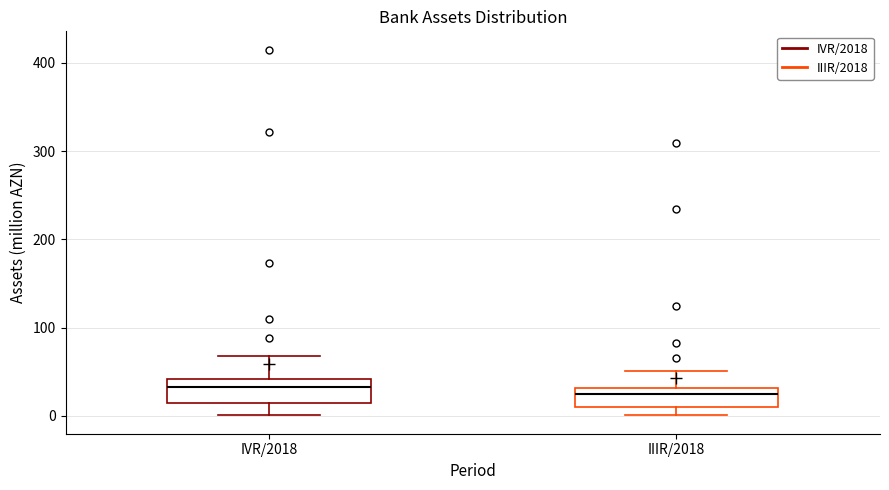

Reading left to right, transcribe this box plot: for each box, give where its median line is, the range the box spans, and where its two whiskers end, as read against the y-axis. The values are not printed on the chart, so give them approximately, as read against the axis.

IVR/2018: median 30, box 10 to 40, whiskers 0 to 70
IIIR/2018: median 20, box 10 to 30, whiskers 0 to 50